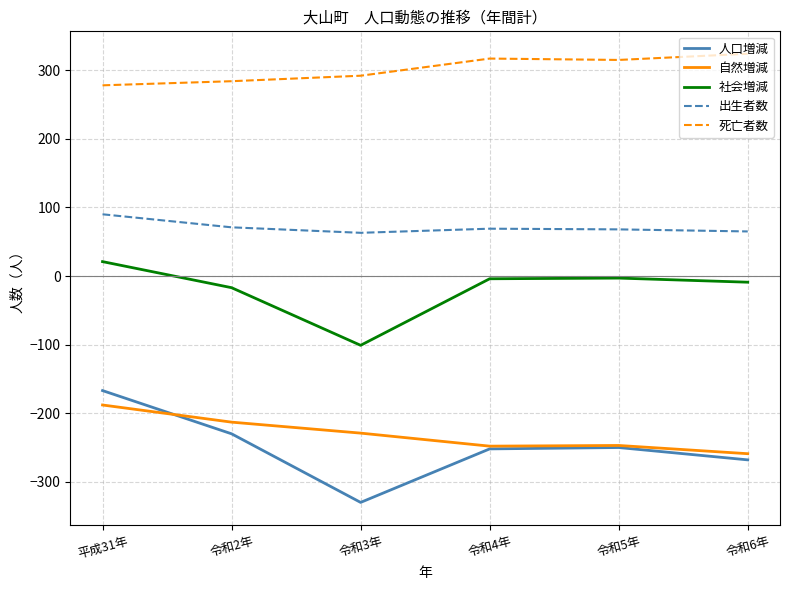

Is this an area chart (filled region under the line)?

No